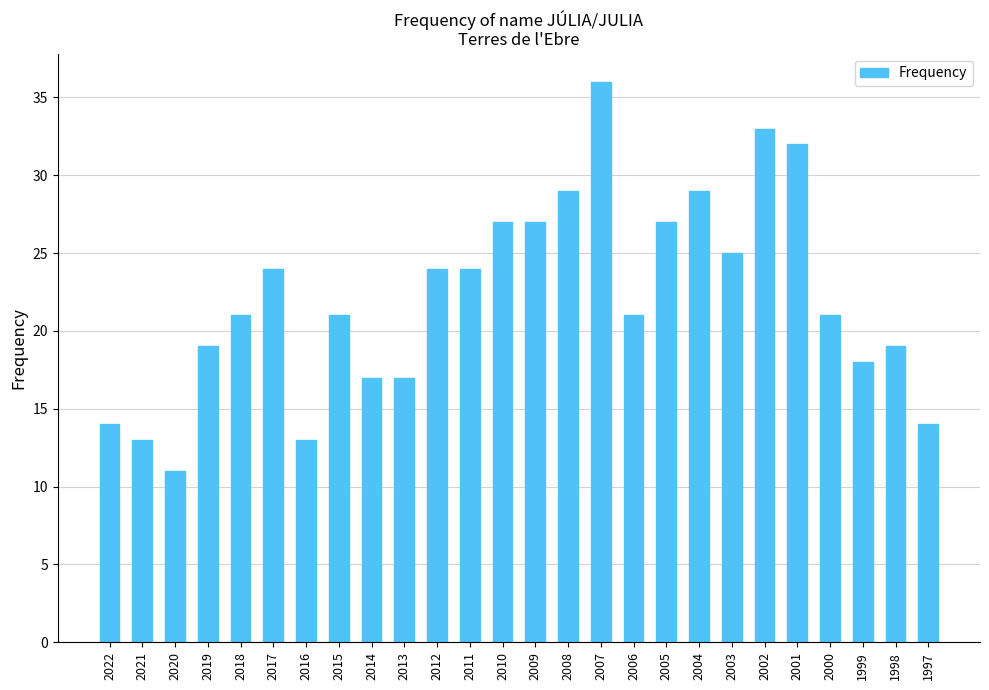

At which category does the chart reach its peak across all series?

2007